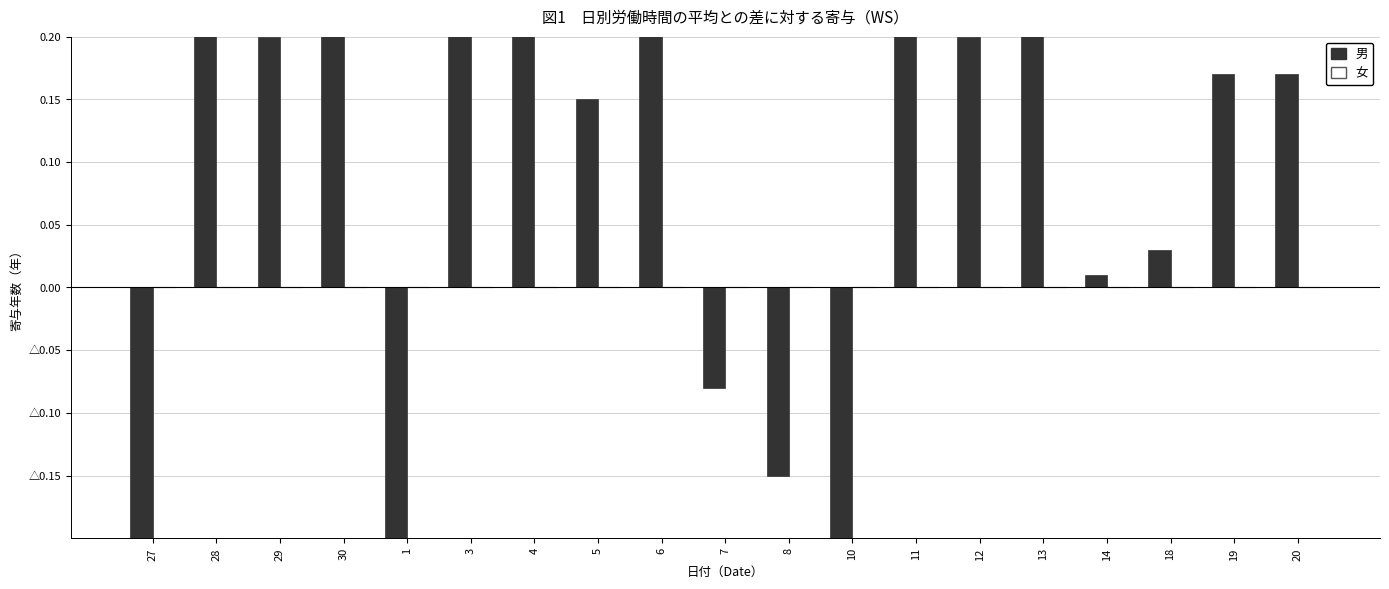

What are all the series names shown in the legend?

男, 女